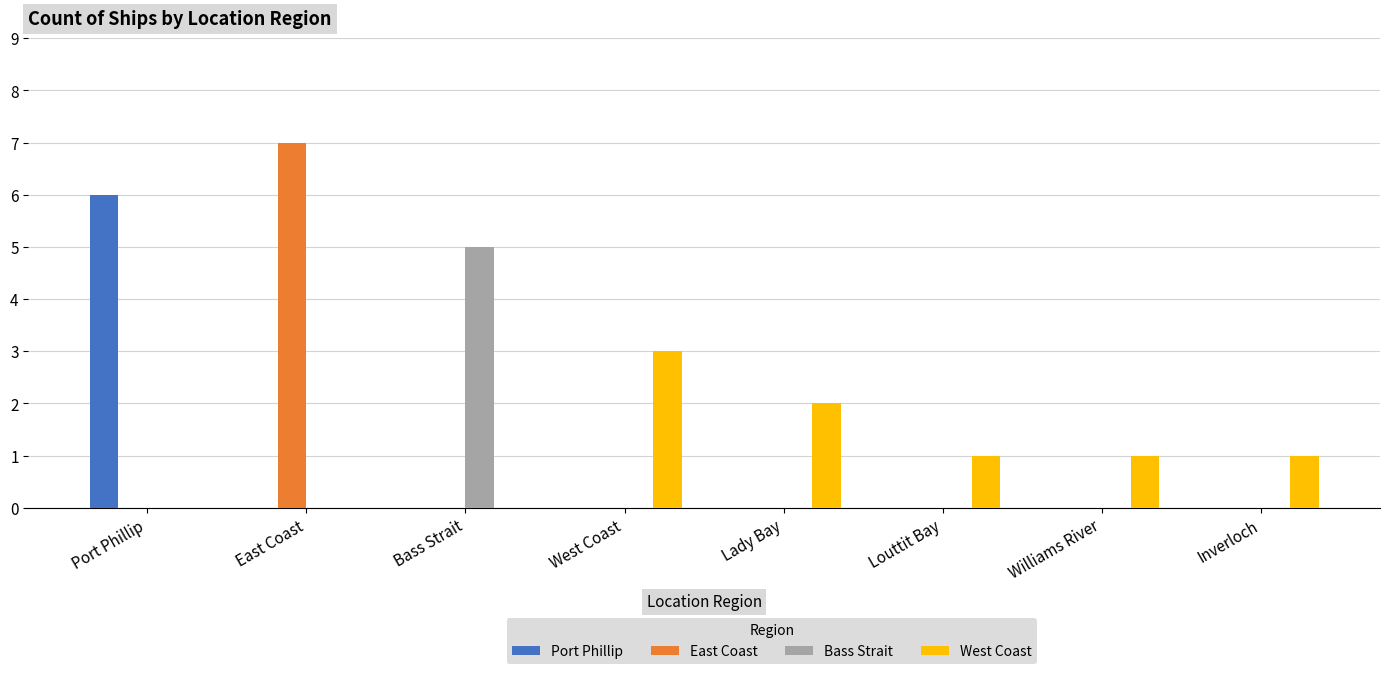

What is the maximum value shown in the chart?

7